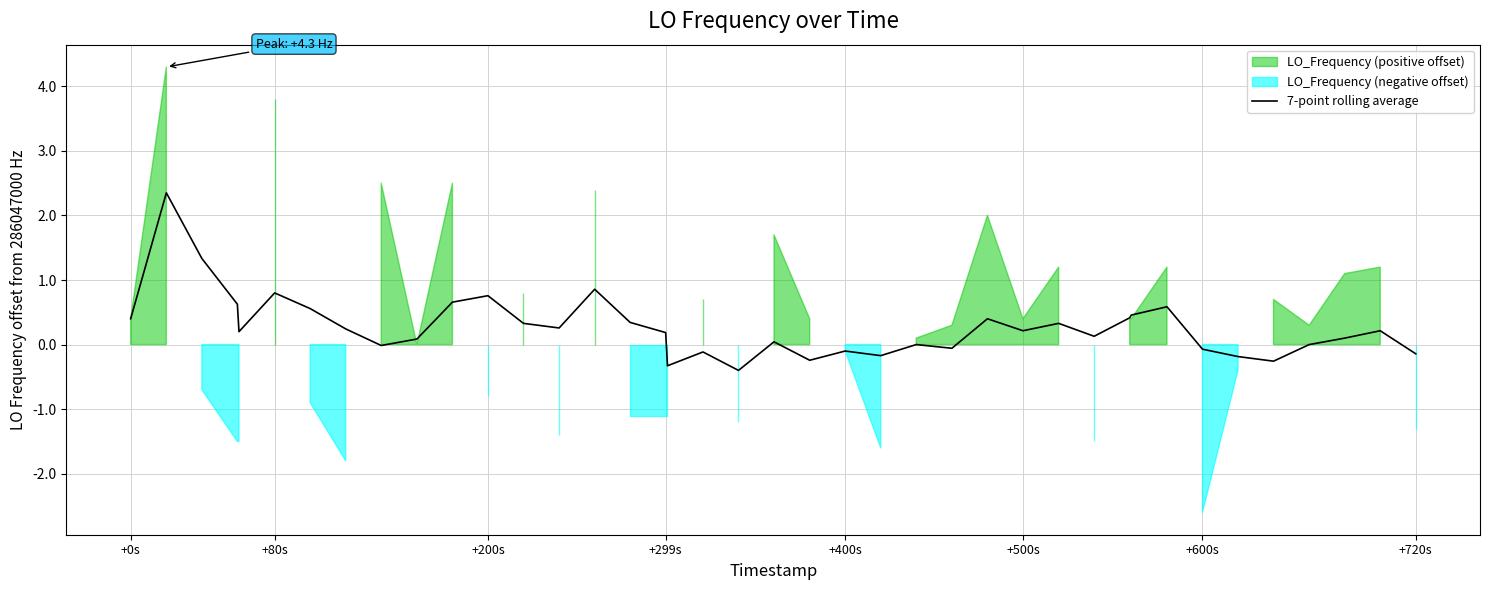

The value of 7-point rolling average at +200s is 0.4. True or false?

False